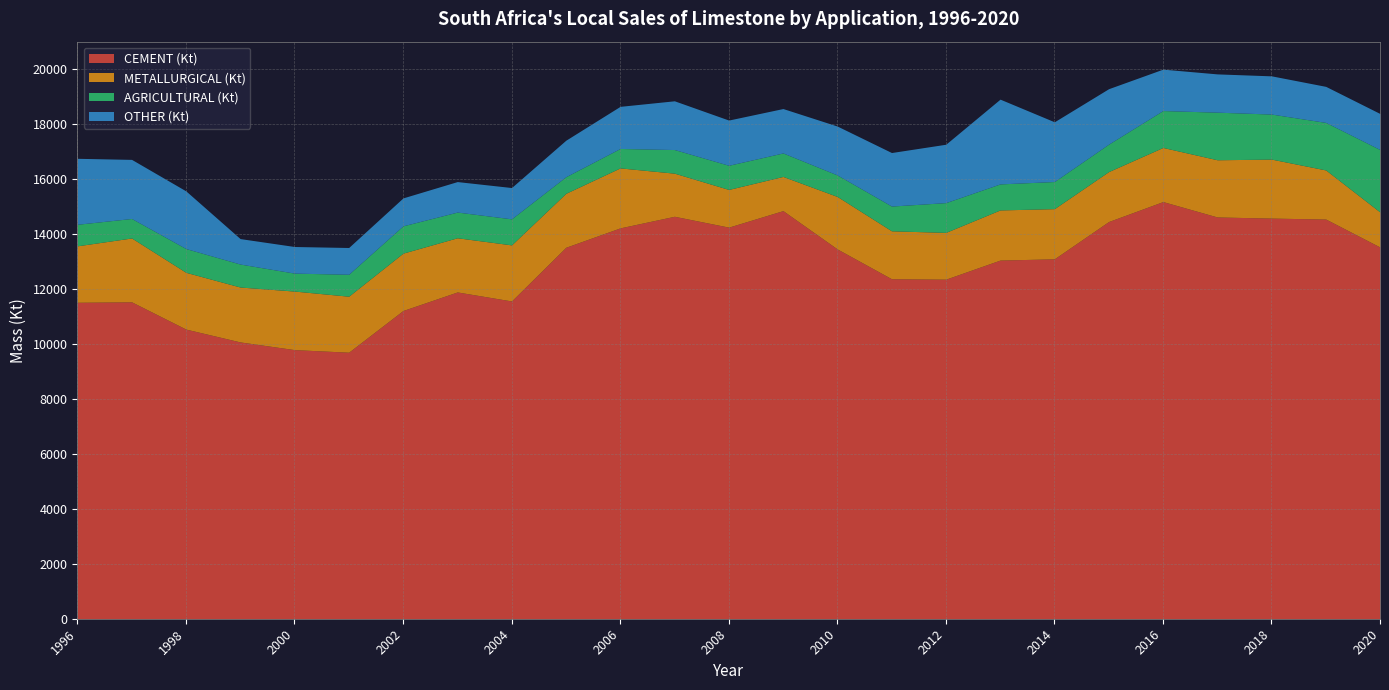

What is the approximate value of AGRICULTURAL (Kt) at 2019?

1730.0